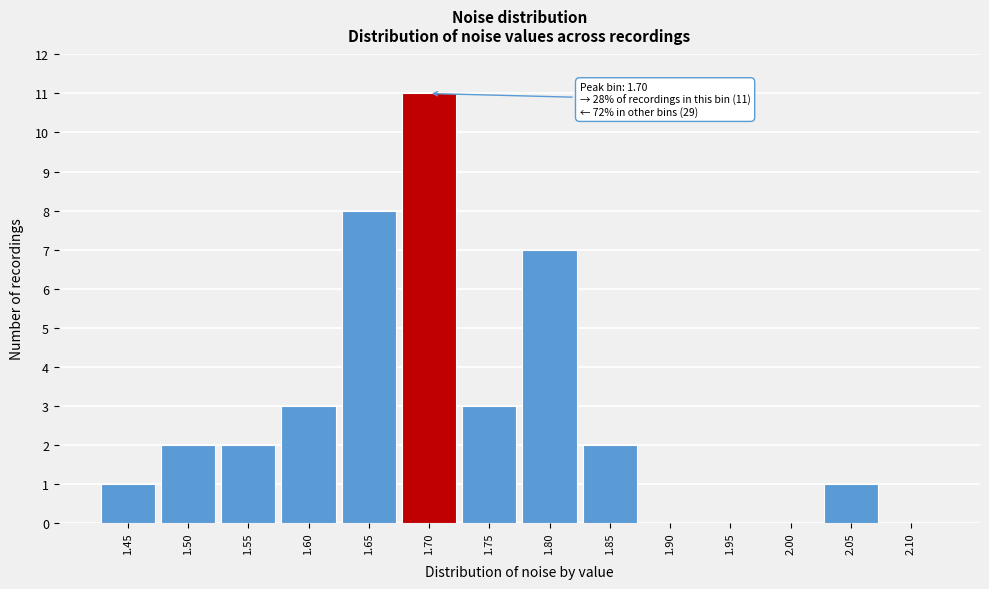

Reading left to right, what are all the values shown in this chart?

1.45=1	1.50=2	1.55=2	1.60=3	1.65=8	1.70=11	1.75=3	1.80=7	1.85=2	1.90=0	1.95=0	2.00=0	2.05=1	2.10=0